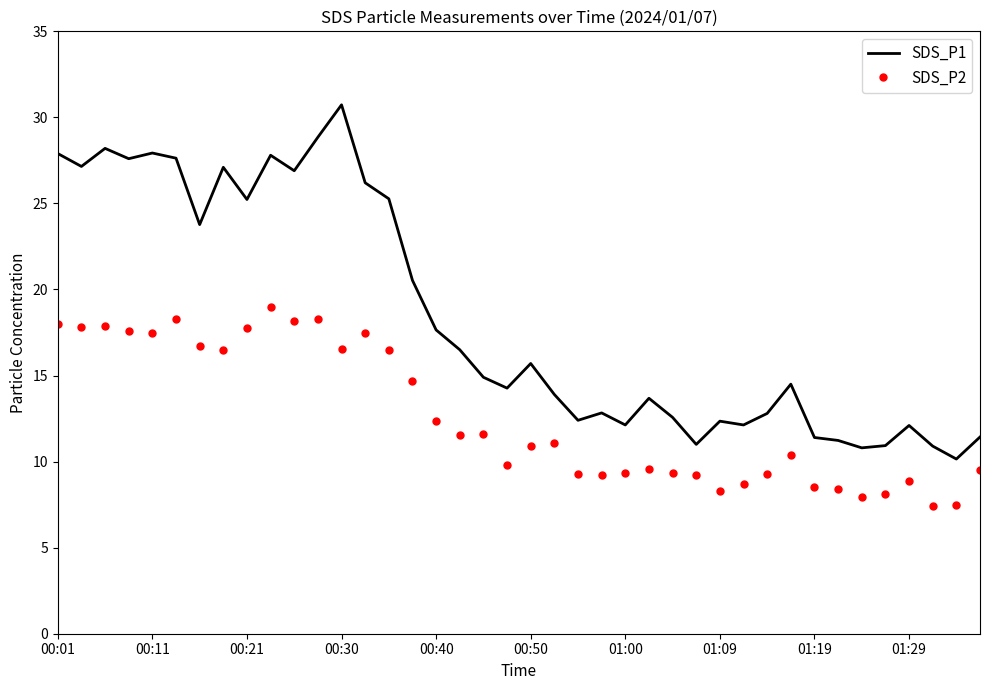

What is the highest value of the SDS_P2 series?

19.0